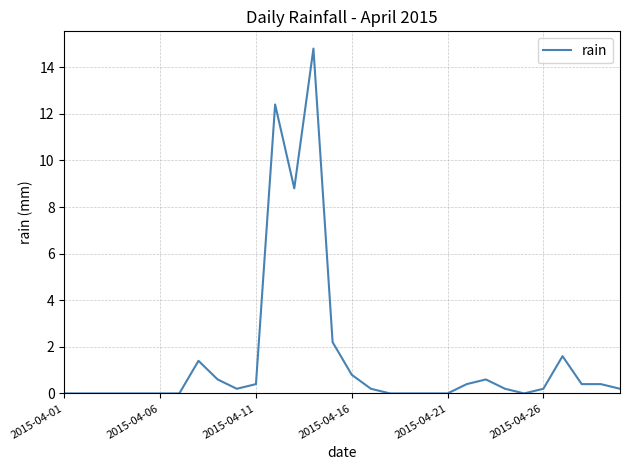

What is the maximum value shown in the chart?

14.8